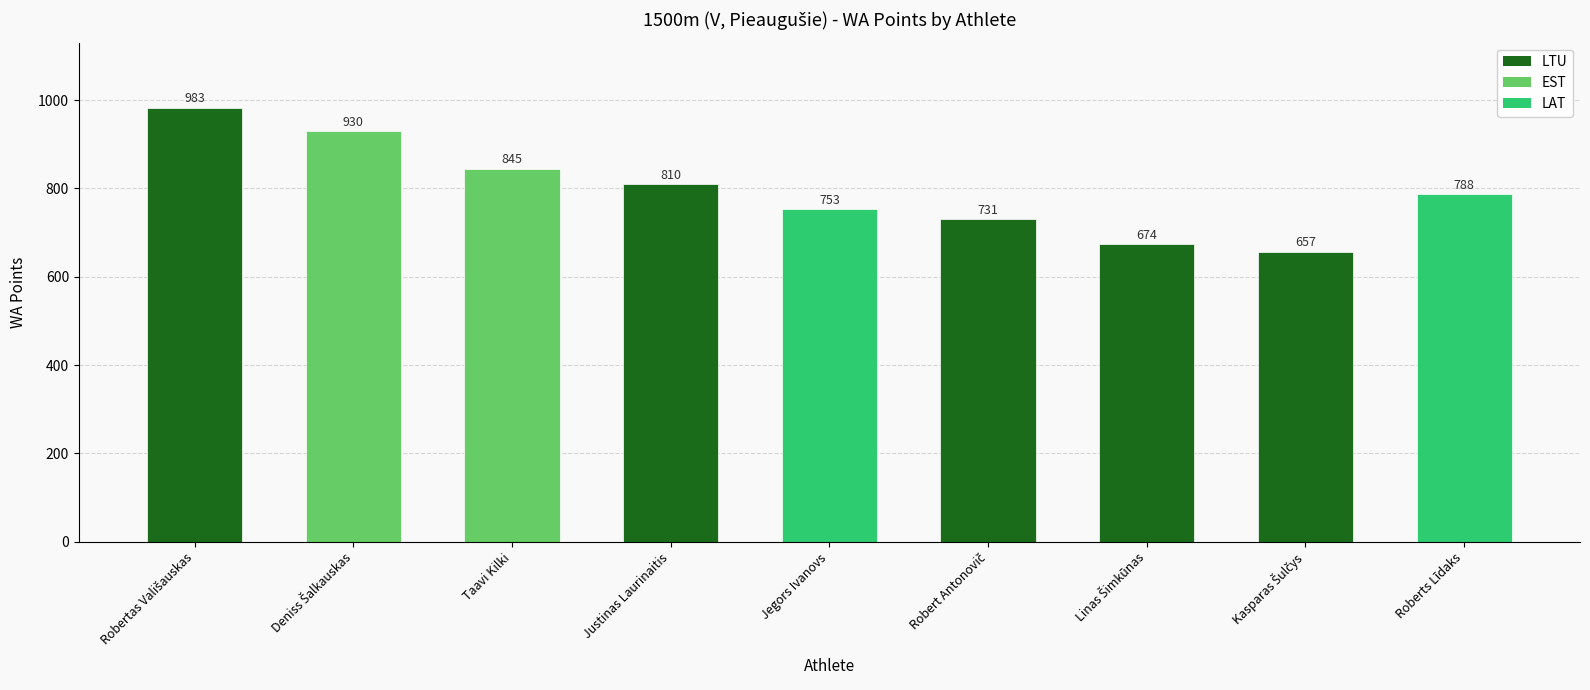

Which has a higher value, Justinas Laurinaitis or Roberts Līdaks?

Justinas Laurinaitis